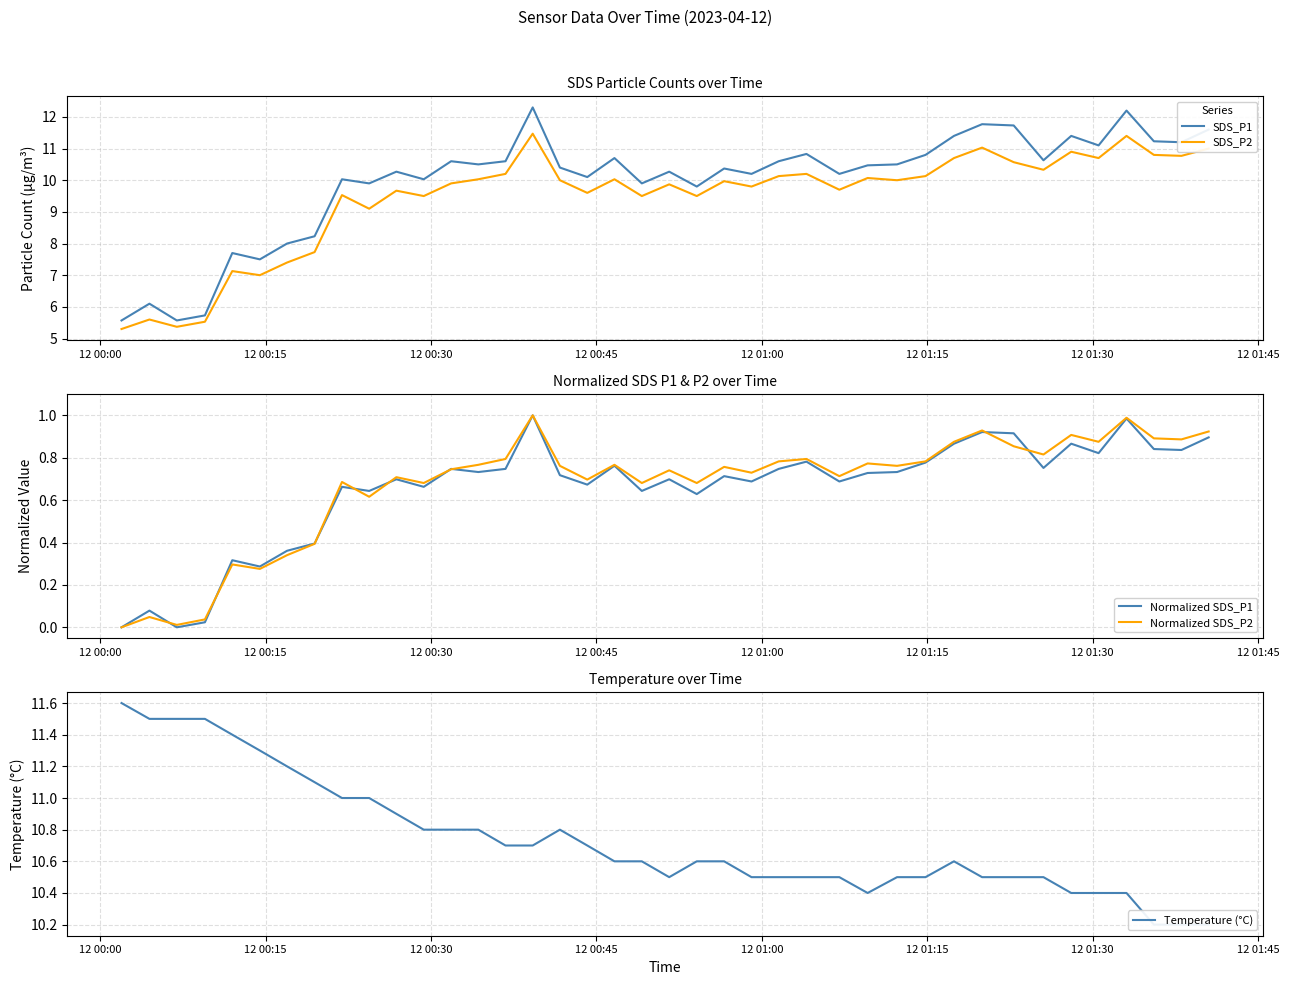

How many lines are shown in the chart?

5